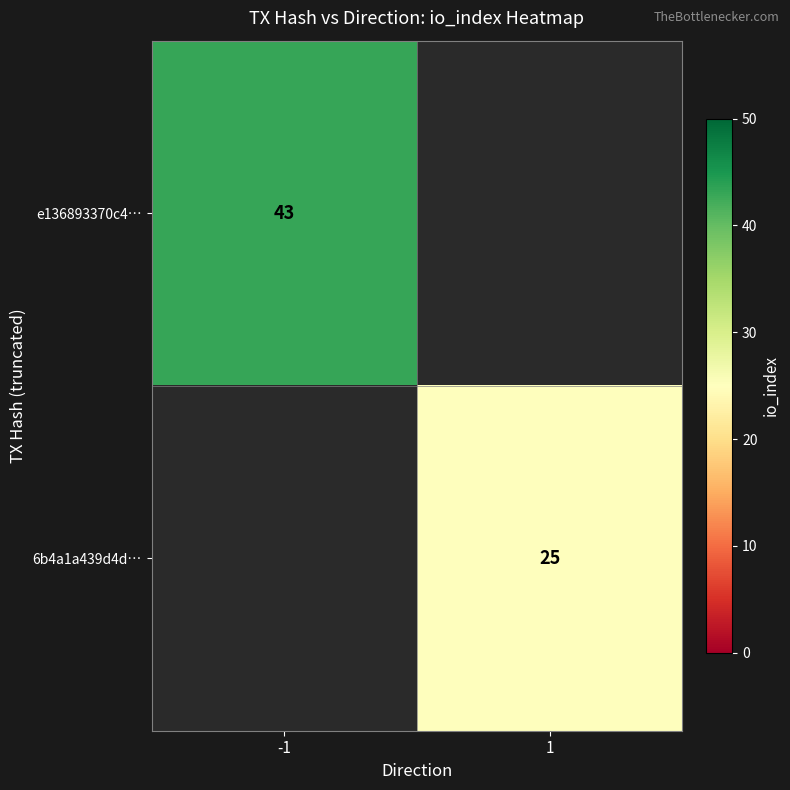

Is the value of e136893370c4… at -1 greater than the value of 6b4a1a439d4d… at 1?

Yes